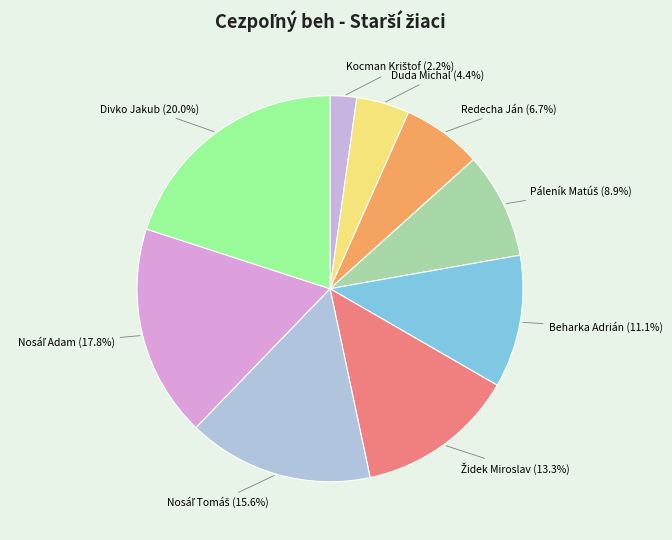

Does Duda Michal account for over 50% of the chart?

No